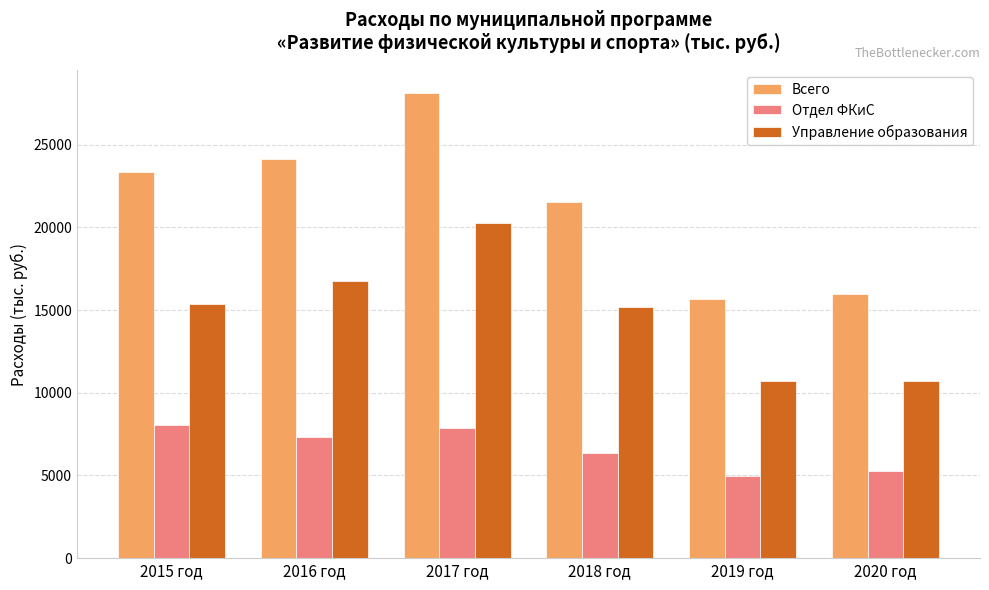

What is the spread (max minus min) of values at 2018 год?

15170.7